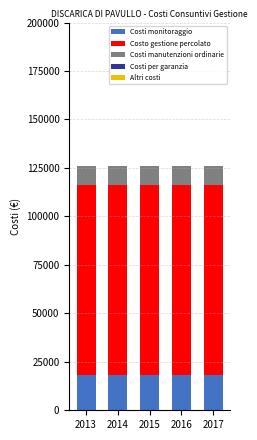

What is the lowest value of the Costi monitoraggio series?

18200